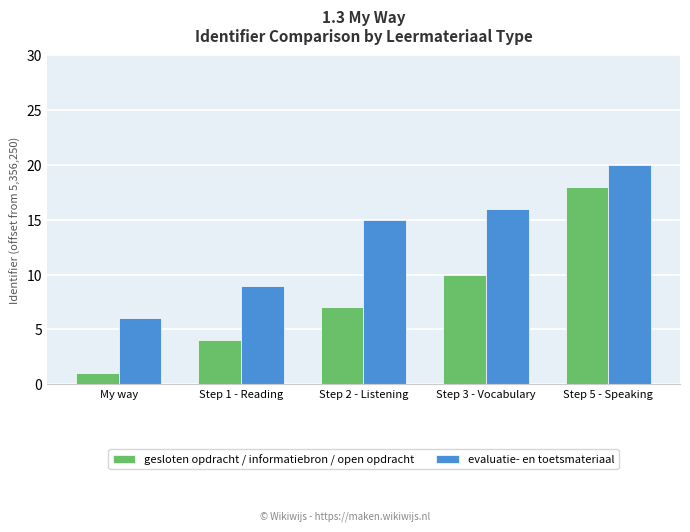

At which label is evaluatie- en toetsmateriaal closest to 13?

Step 2 - Listening